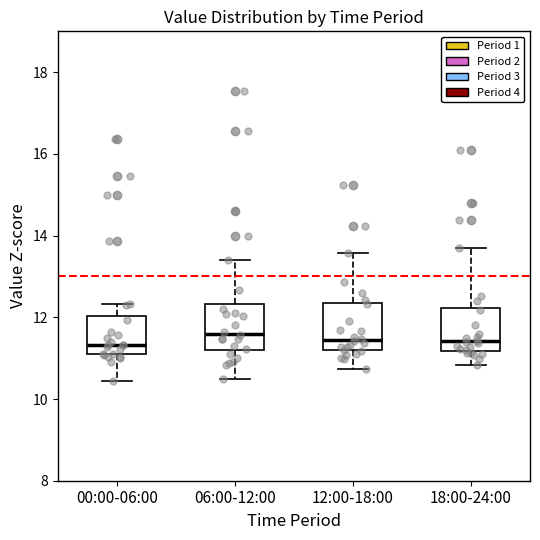

Reading left to right, transcribe this box plot: for each box, give where its median line is, the range the box spans, and where its two whiskers end, as read against the y-axis. The values are not printed on the chart, so give them approximately, as read against the axis.

00:00-06:00: median 11.4, box 11.0 to 12.0, whiskers 10.4 to 12.4
06:00-12:00: median 11.6, box 11.2 to 12.4, whiskers 10.6 to 13.4
12:00-18:00: median 11.4, box 11.2 to 12.4, whiskers 10.8 to 13.6
18:00-24:00: median 11.4, box 11.2 to 12.2, whiskers 10.8 to 13.8